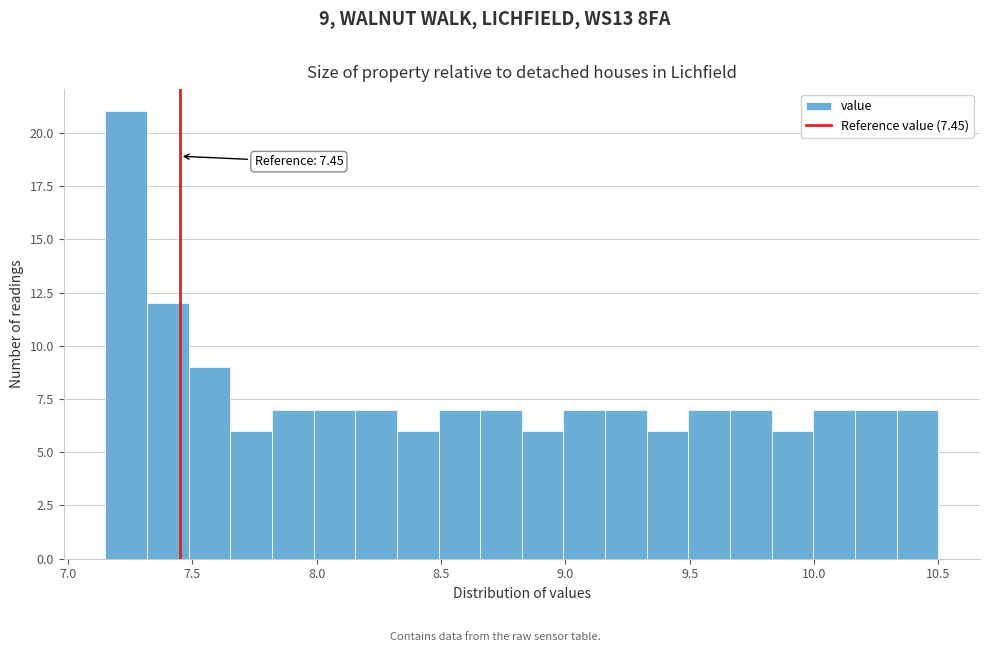

Around what value on the x-axis is the tallest bar? Give the approximate position of its centre, as read against the axis.

7.25